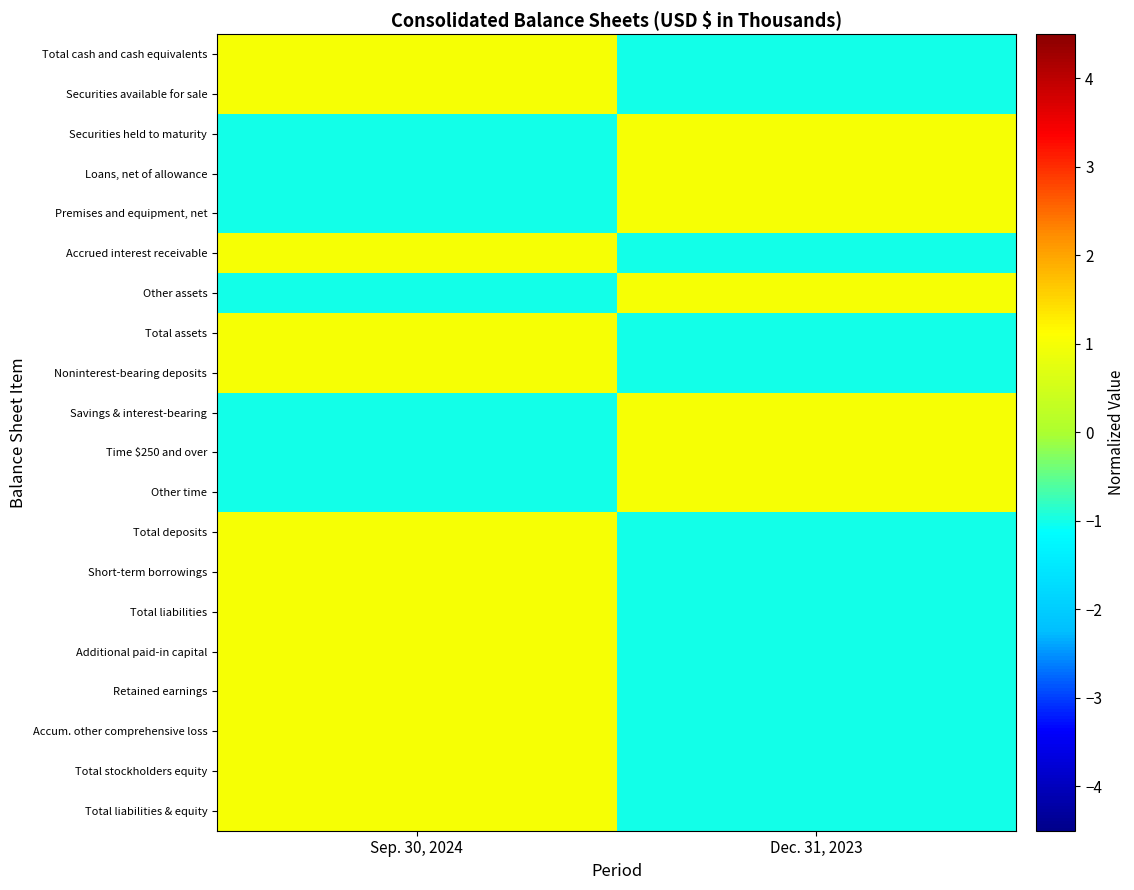

Rank the series by their maximum value, from lowest to highest.

Total cash and cash equivalents, Securities available for sale, Securities held to maturity, Loans, net of allowance, Premises and equipment, net, Accrued interest receivable, Other assets, Total assets, Noninterest-bearing deposits, Savings & interest-bearing, Time $250 and over, Other time, Total deposits, Short-term borrowings, Total liabilities, Additional paid-in capital, Retained earnings, Accum. other comprehensive loss, Total stockholders equity, Total liabilities & equity